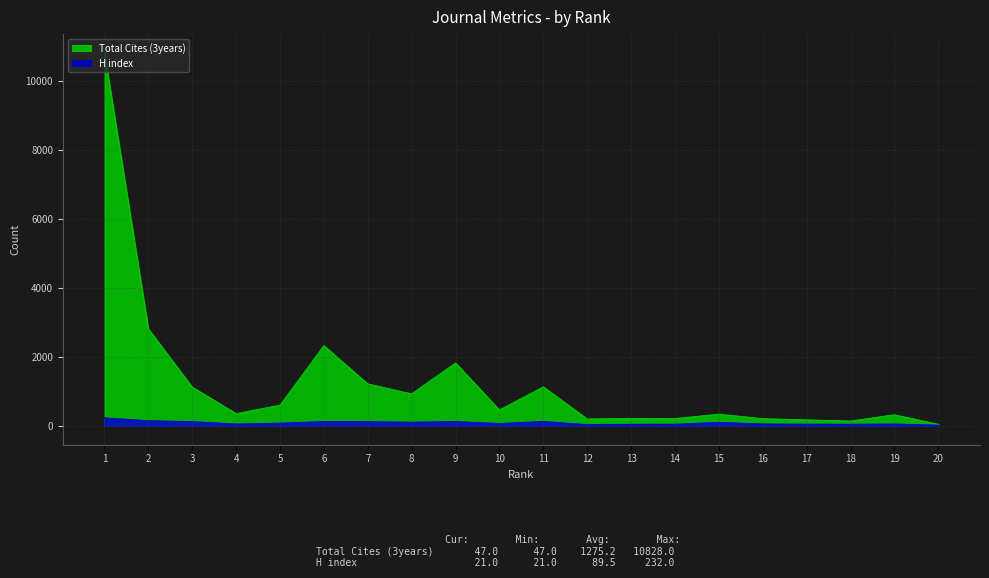

At which category does H index reach its first local valley?

4